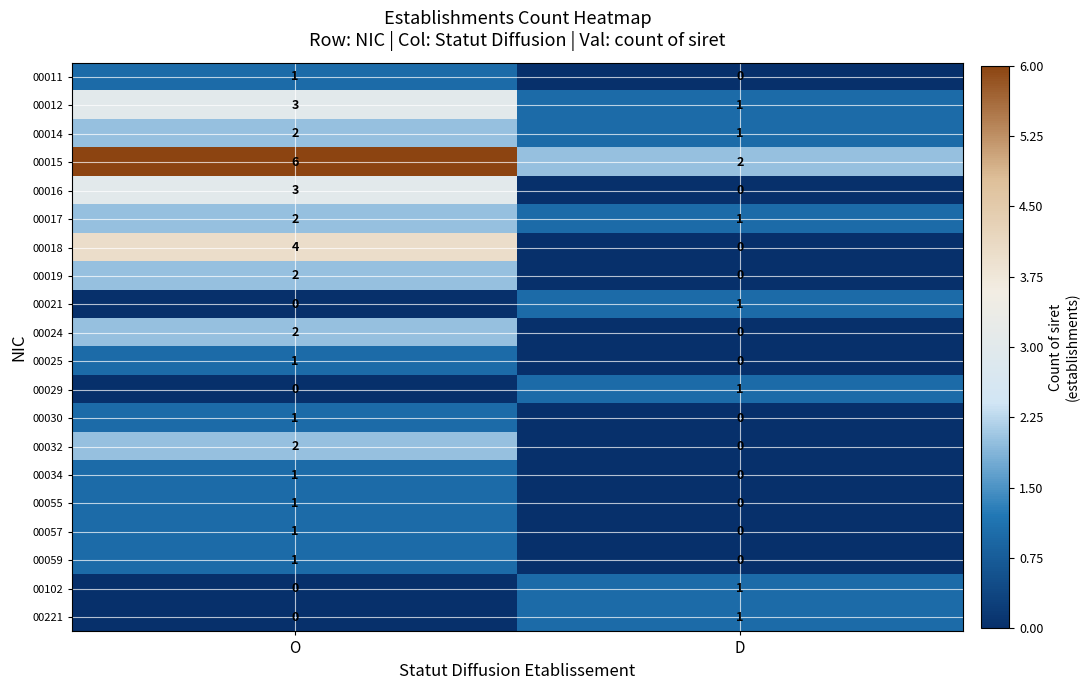

At which label is 00059 closest to 0?

D